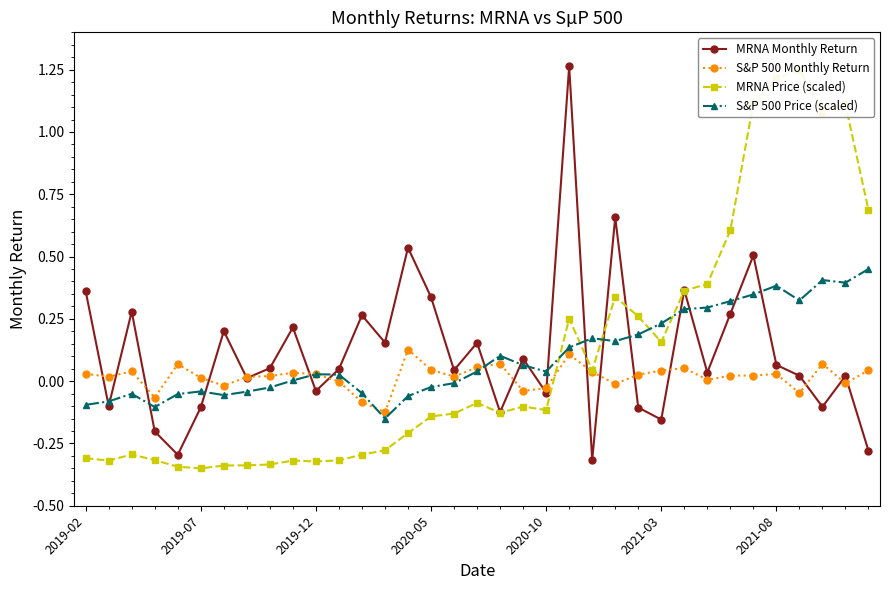

How many values in the S&P 500 Monthly Return series exceed 0?

25